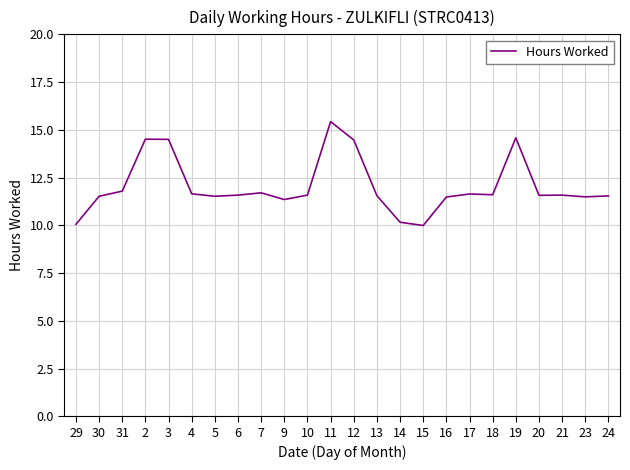

What is the change in value from 3 to 24?

-3.0